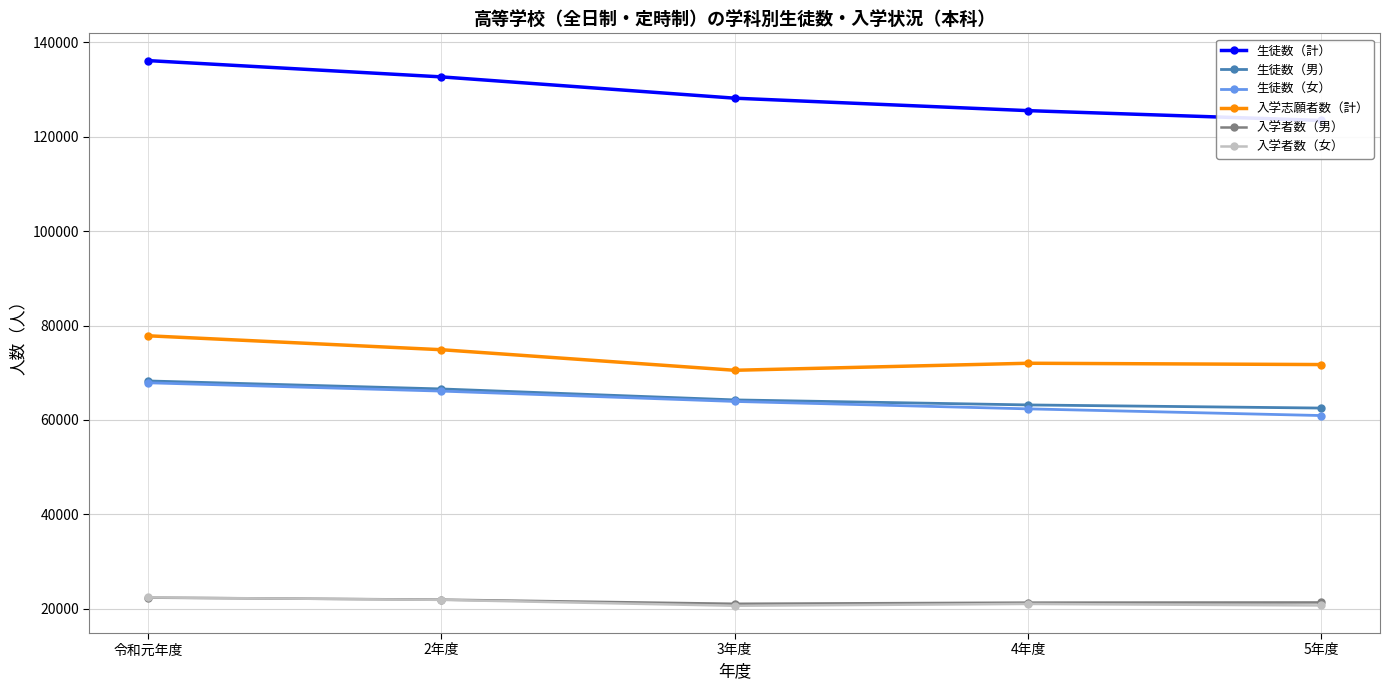

Where does the 入学者数（女） series first go above 21020?

令和元年度